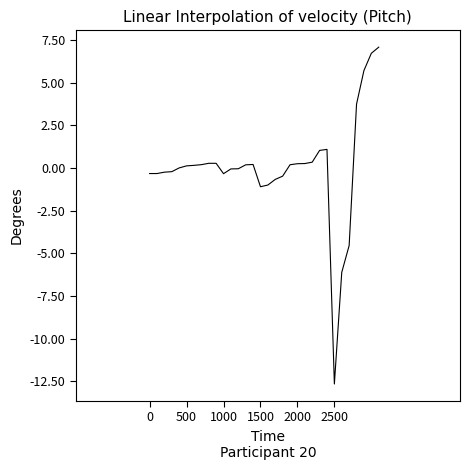

What is the smallest value displayed?

-12.7